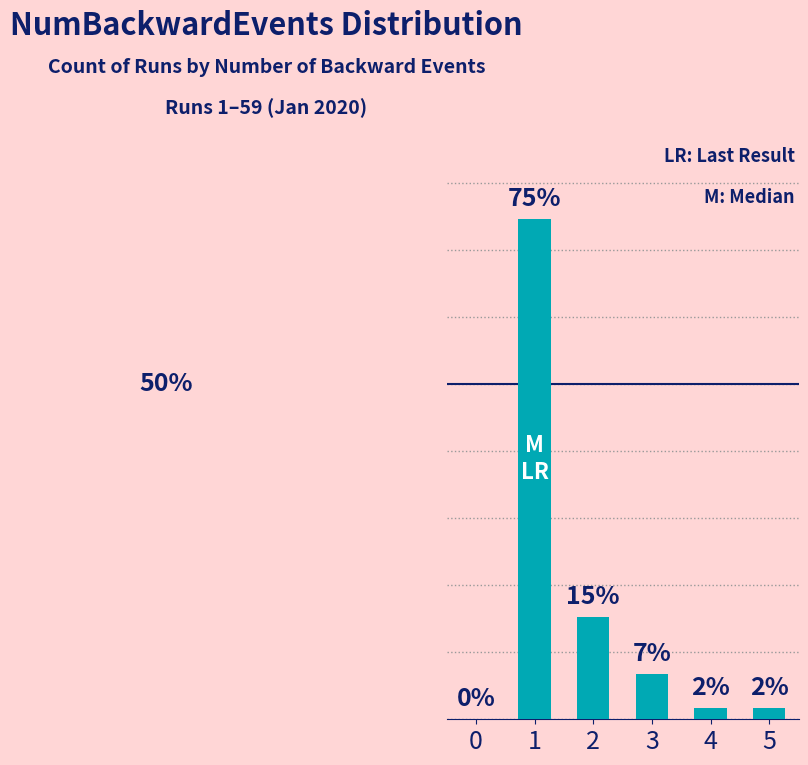

What is the difference between the values at 5 and 0?

1.7